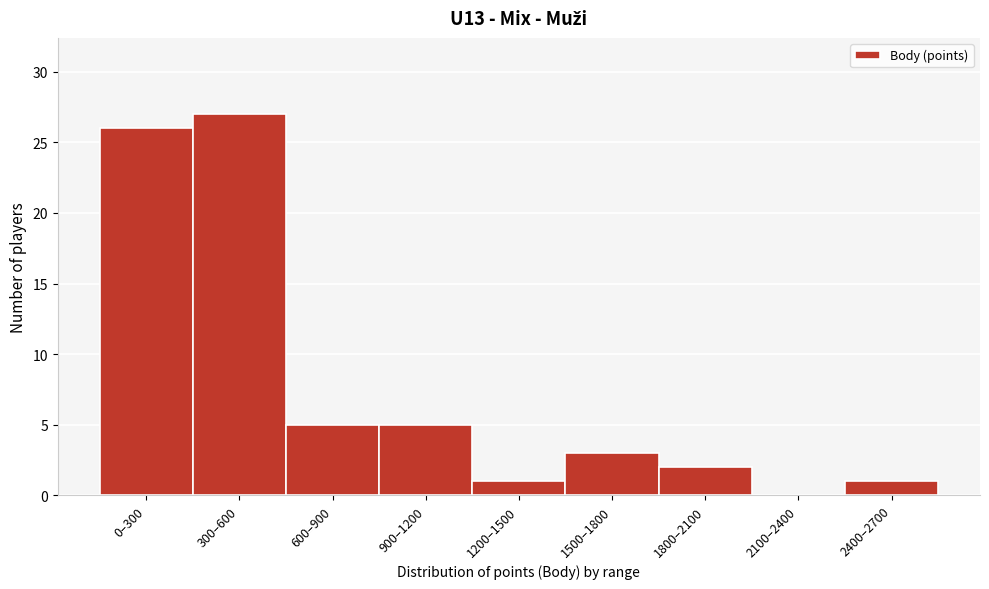

Reading right to left, transcribe all the data shown in this chart.

2400–2700=1	2100–2400=0	1800–2100=2	1500–1800=3	1200–1500=1	900–1200=5	600–900=5	300–600=27	0–300=26